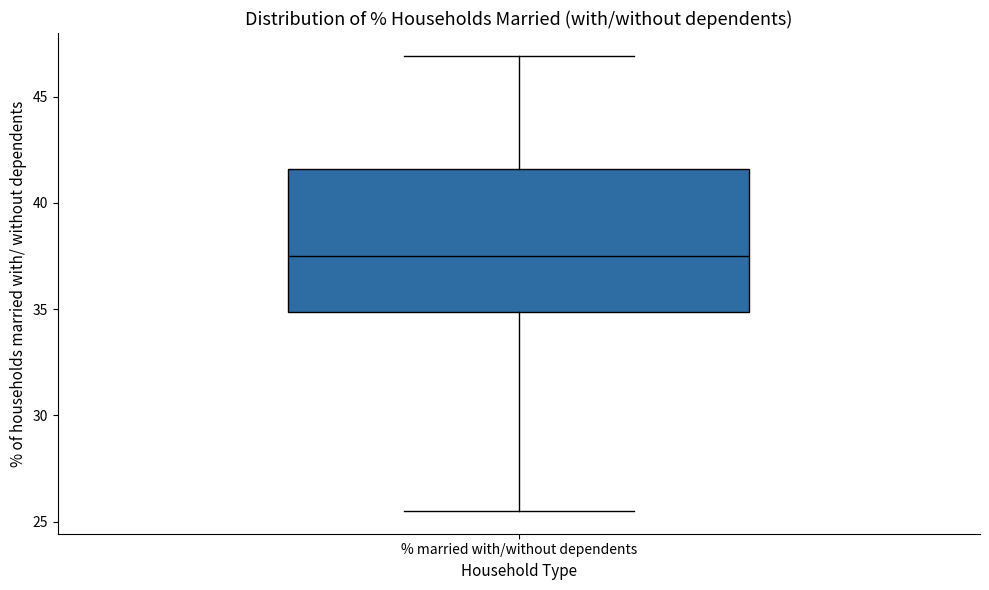

Read this box plot against the y-axis: the position of the median line, the range covered by the box, and the ends of both whiskers. The values are not printed on the chart, so give them approximately, as read against the axis.

median 37.5, box 35.0 to 41.5, whiskers 25.5 to 47.0